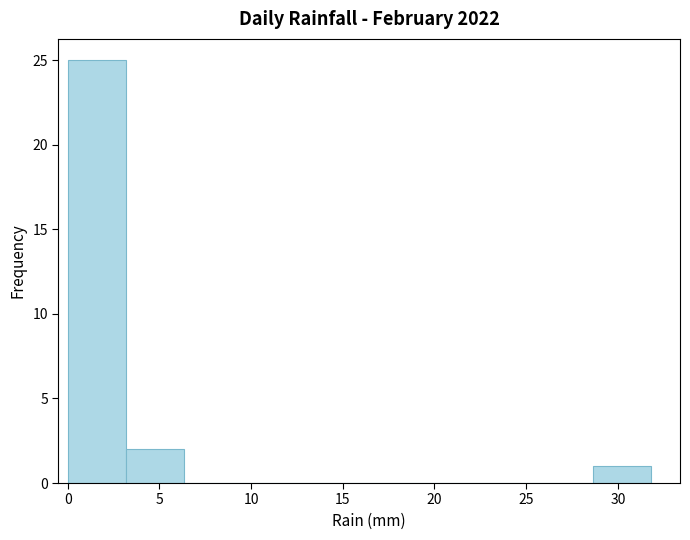

Reading left to right, transcribe this chart: for each bar, give the range it covers on the x-axis and its height. Neither the bar edges nor the heights are printed on the chart, so give them approximately, as read against the axes.

0.0 to 3.0: 25
3.0 to 6.5: 2
6.5 to 9.5: 0
9.5 to 12.5: 0
12.5 to 16.0: 0
16.0 to 19.0: 0
19.0 to 22.5: 0
22.5 to 25.5: 0
25.5 to 28.5: 0
28.5 to 32.0: 1